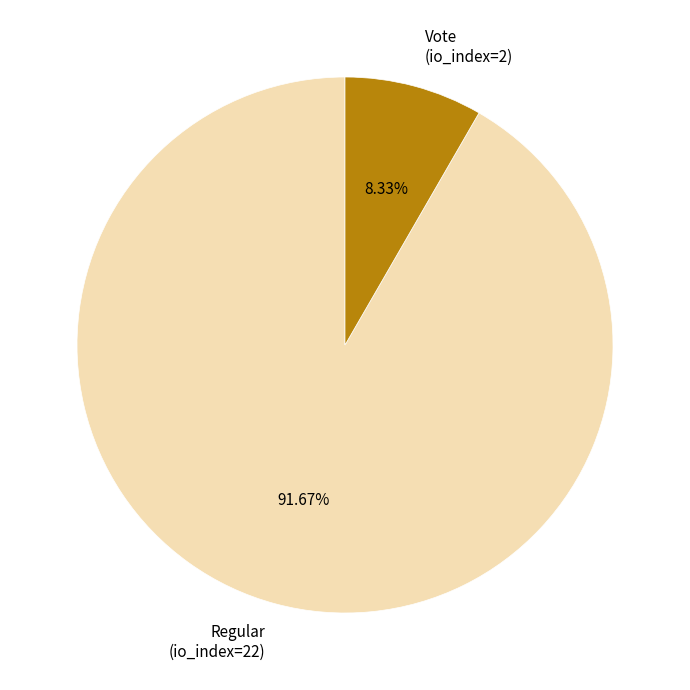

Is it true that Vote (io_index=2) is 8% of the pie?

True